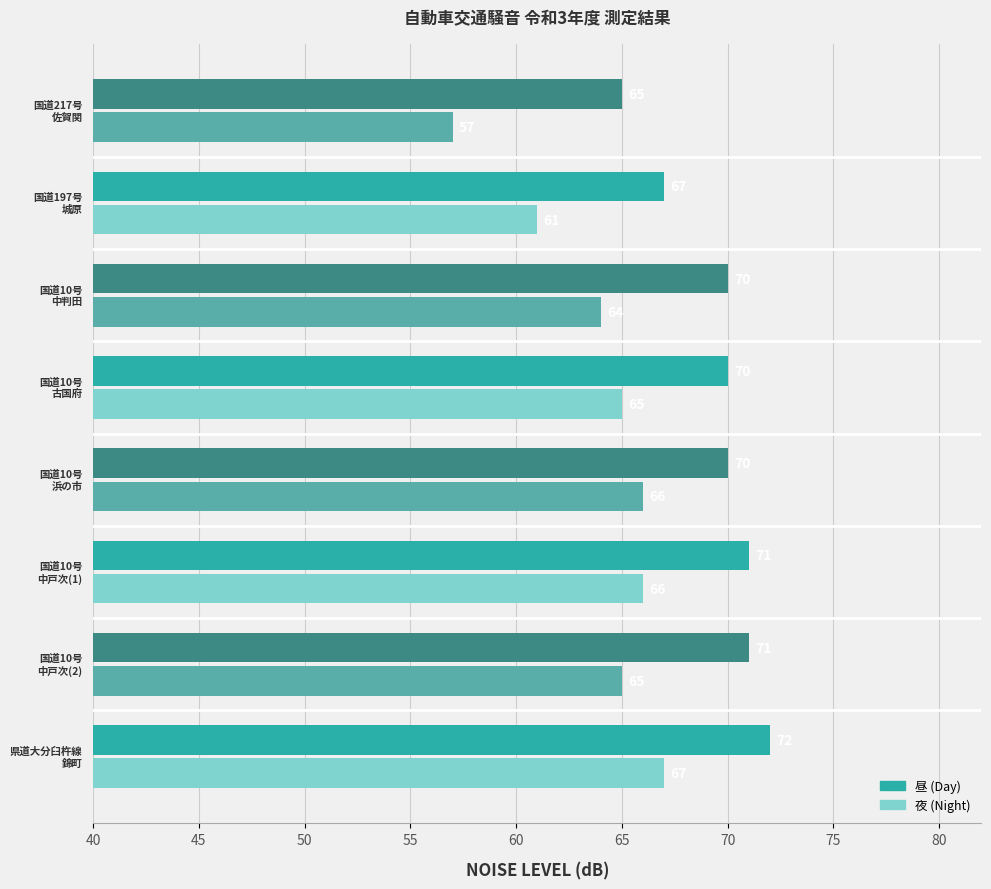

What is the average value of the 夜 (Leq) series?

64